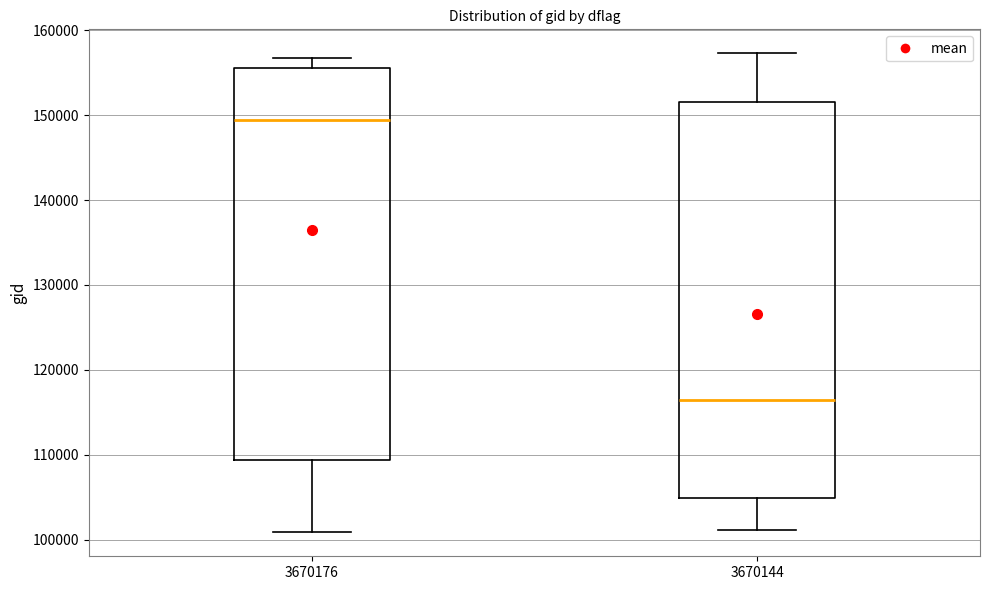

Reading left to right, read every box against the y-axis: the position of its median line, the range the box covers, and the ends of its whiskers. The values are not printed on the chart, so give them approximately, as read against the axis.

3670176: median 149000, box 109000 to 155000, whiskers 101000 to 157000
3670144: median 116000, box 105000 to 152000, whiskers 101000 to 157000